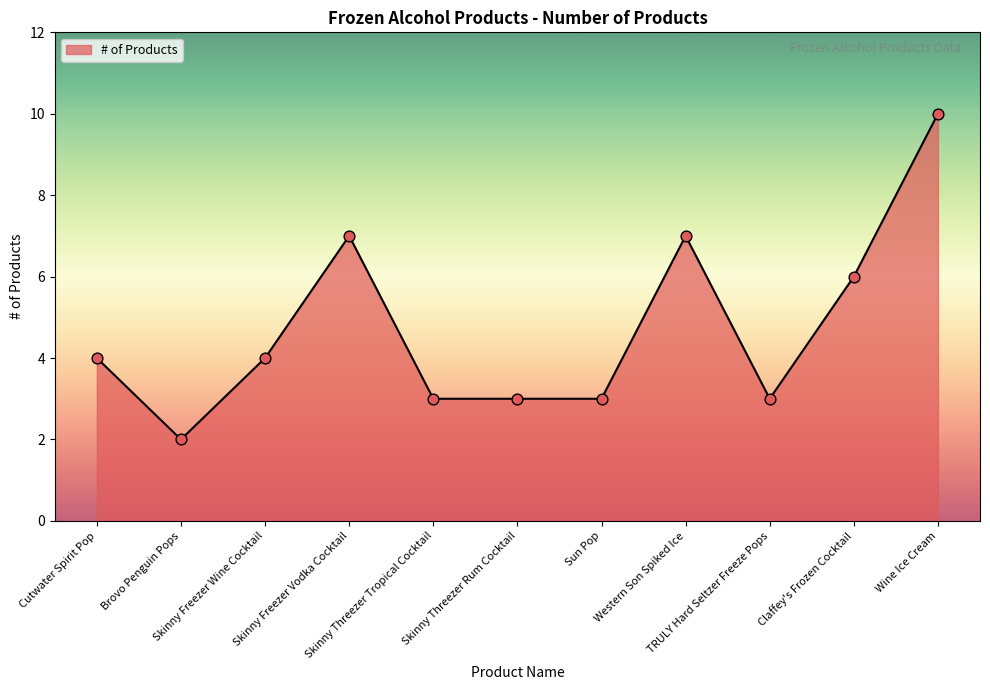

What is the change in value from Cutwater Spirit Pop to Brovo Penguin Pops?

-2